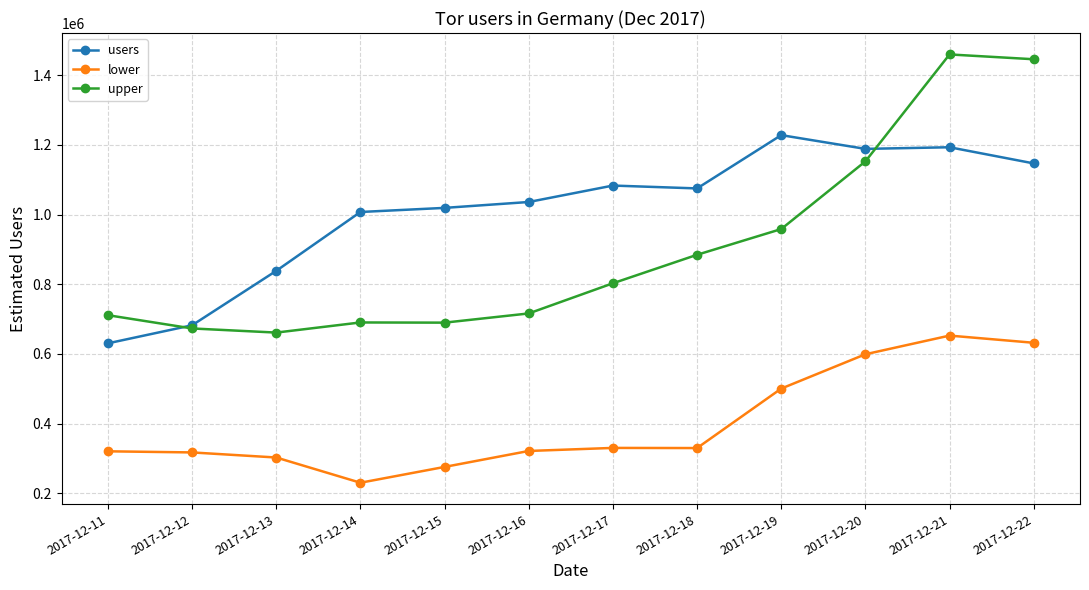

List the series in order of their overall mean, highest first.

users, upper, lower